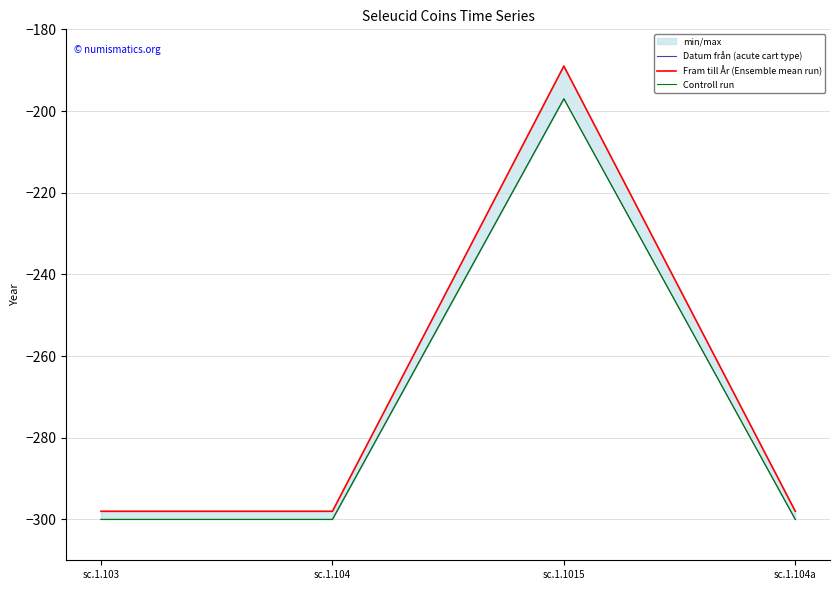

True or false: Datum från (acute cart type) and Controll run intersect in this chart.

False